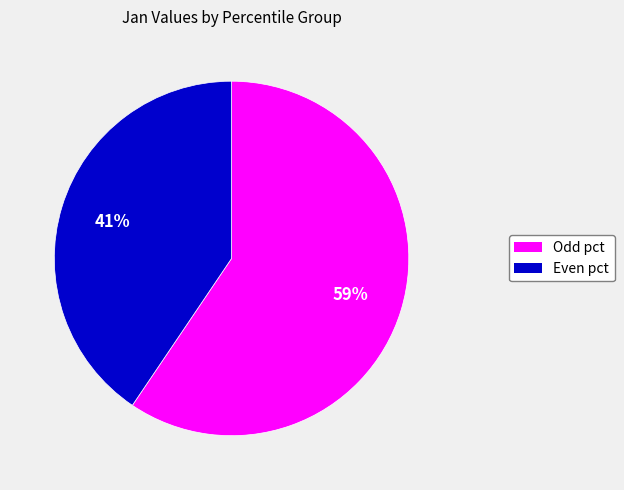

Is there a majority slice in this chart?

Yes